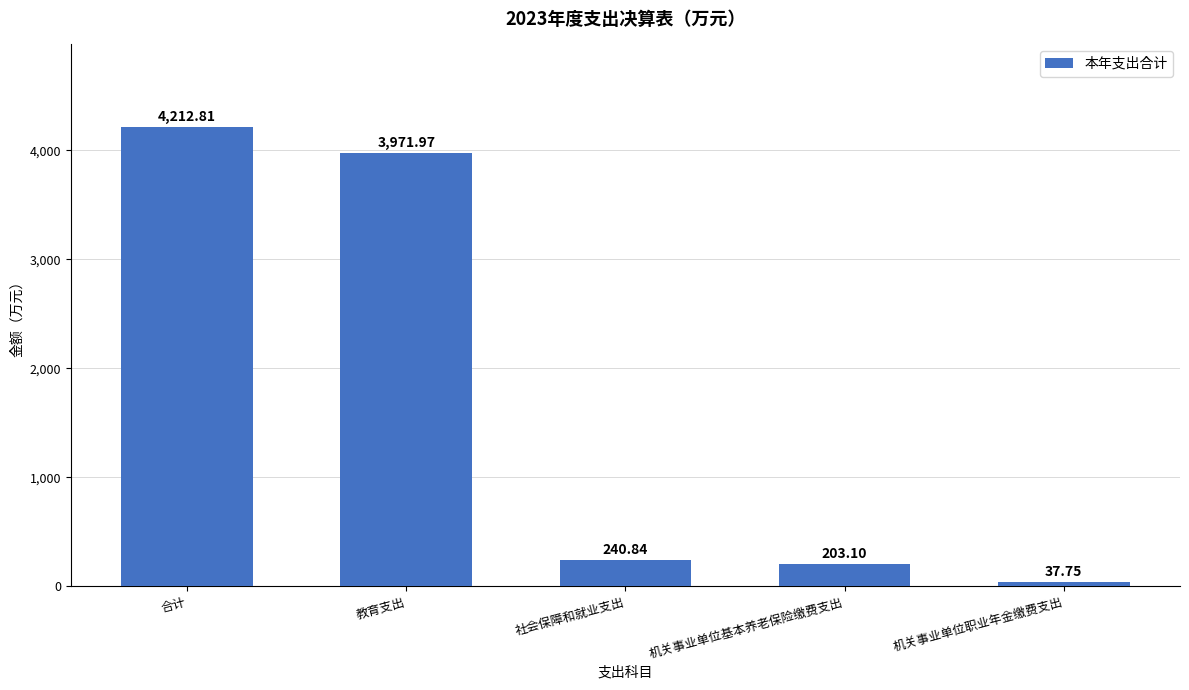

Reading right to left, transcribe all the data shown in this chart.

机关事业单位职业年金缴费支出=37.8	机关事业单位基本养老保险缴费支出=203.1	社会保障和就业支出=240.8	教育支出=3972.0	合计=4212.8